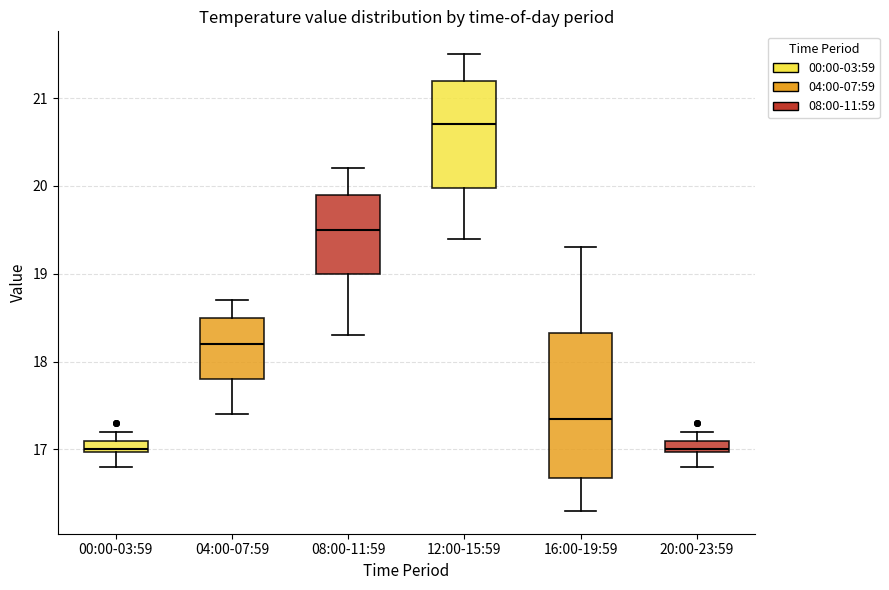

Comparing the boxes themselves (not the whiskers), which one is the tallest?

16:00-19:59